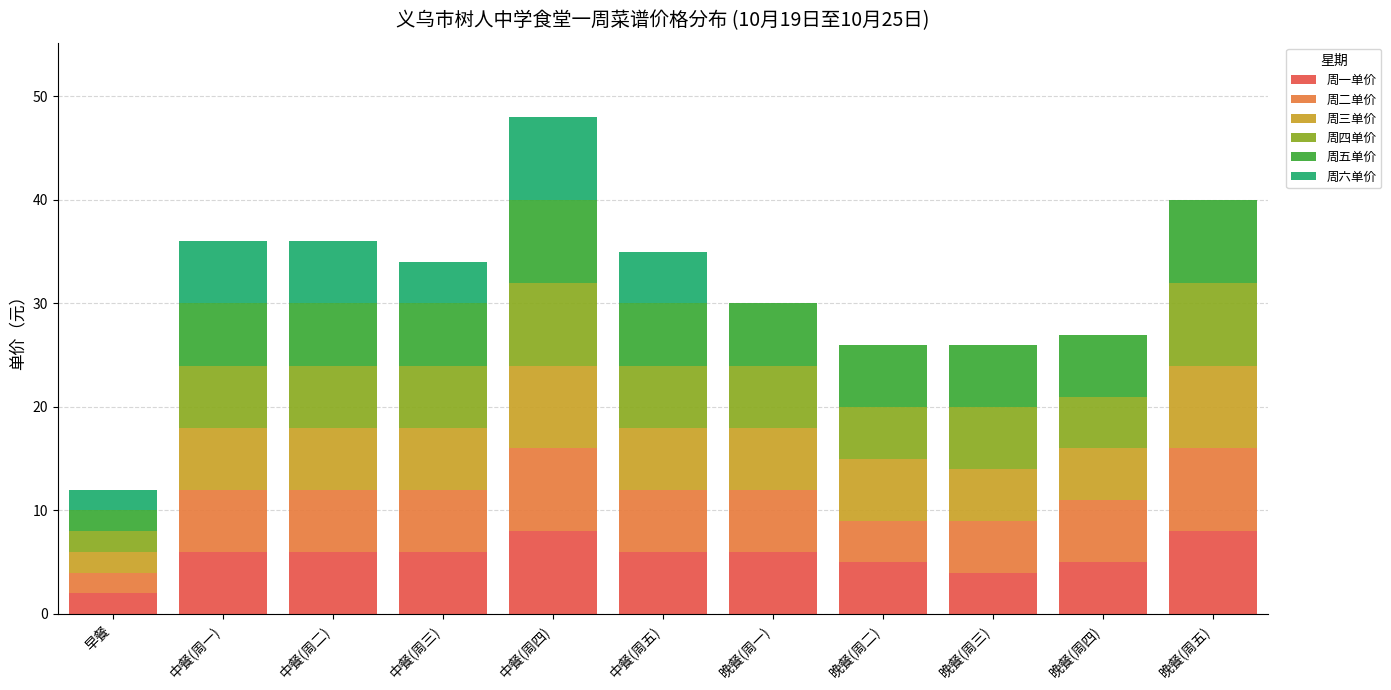

At which category is the sum across all series the highest?

中餐(周四)